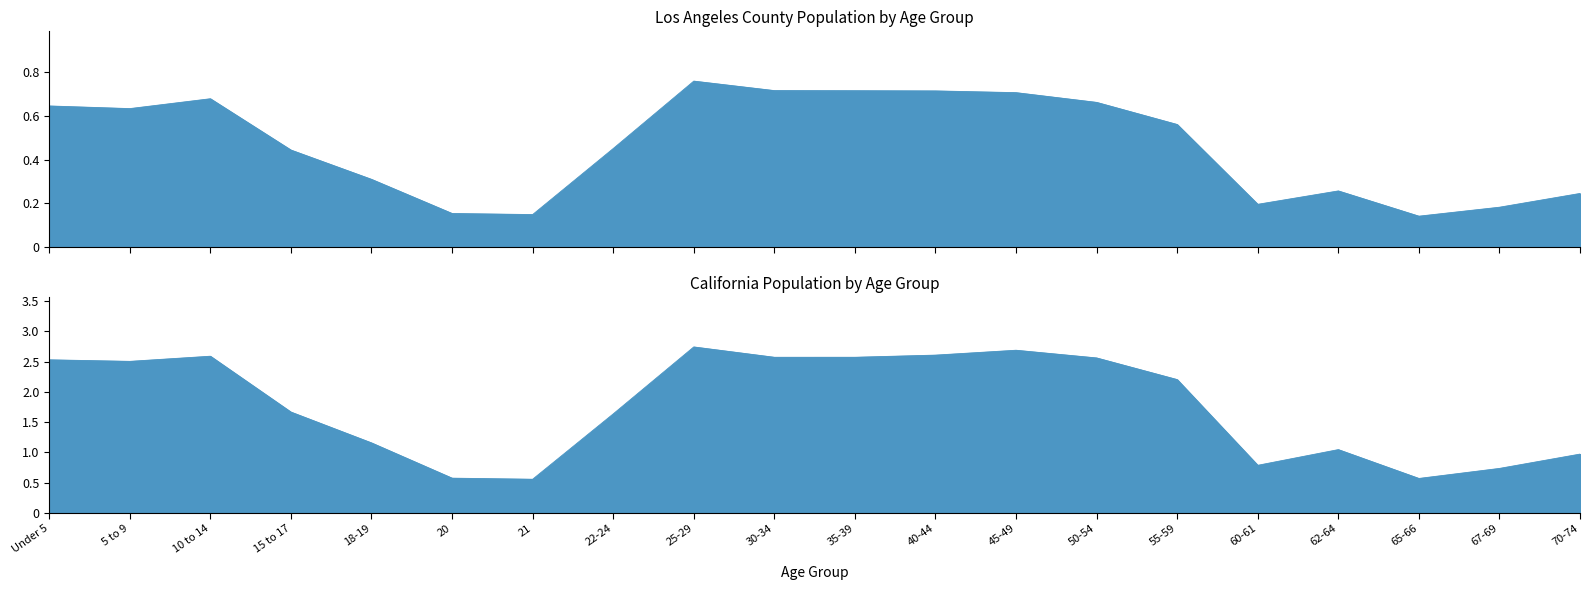

What is the average value of the California series?

1764139